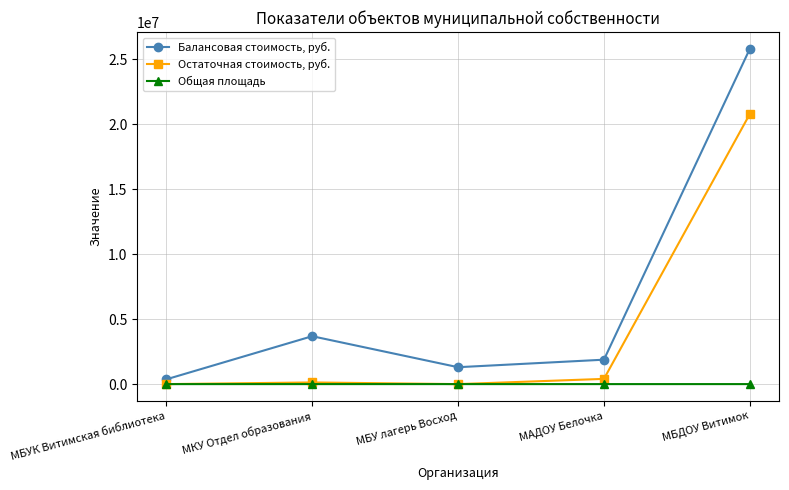

How many data points in Балансовая стоимость, руб. are less than 1878690?

2